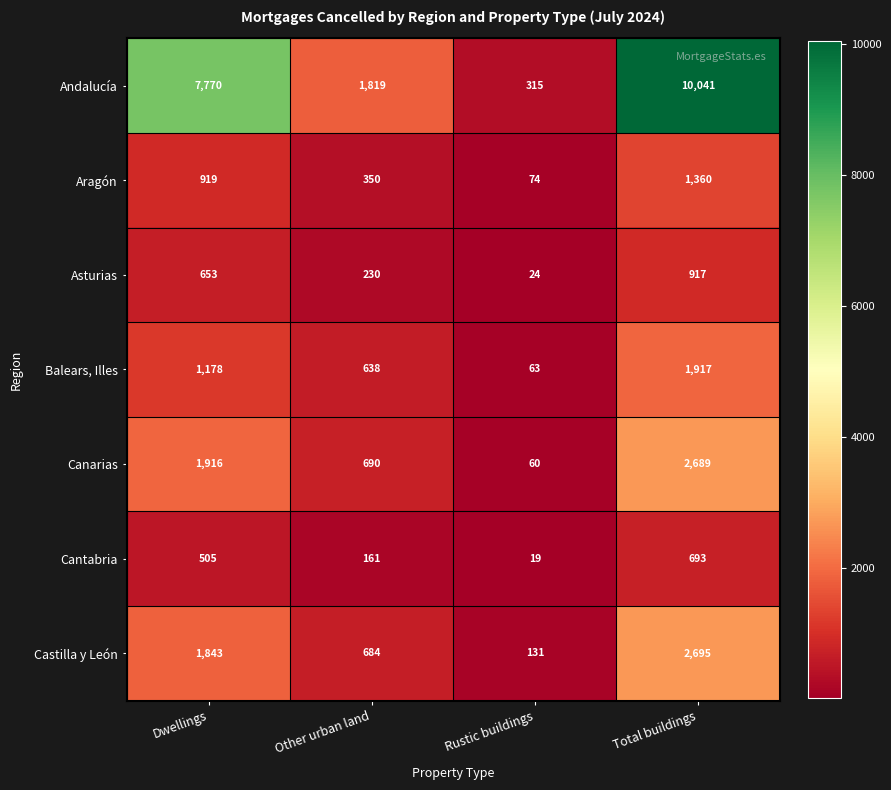

The Andalucía series shows 16291 at Total buildings. True or false?

False